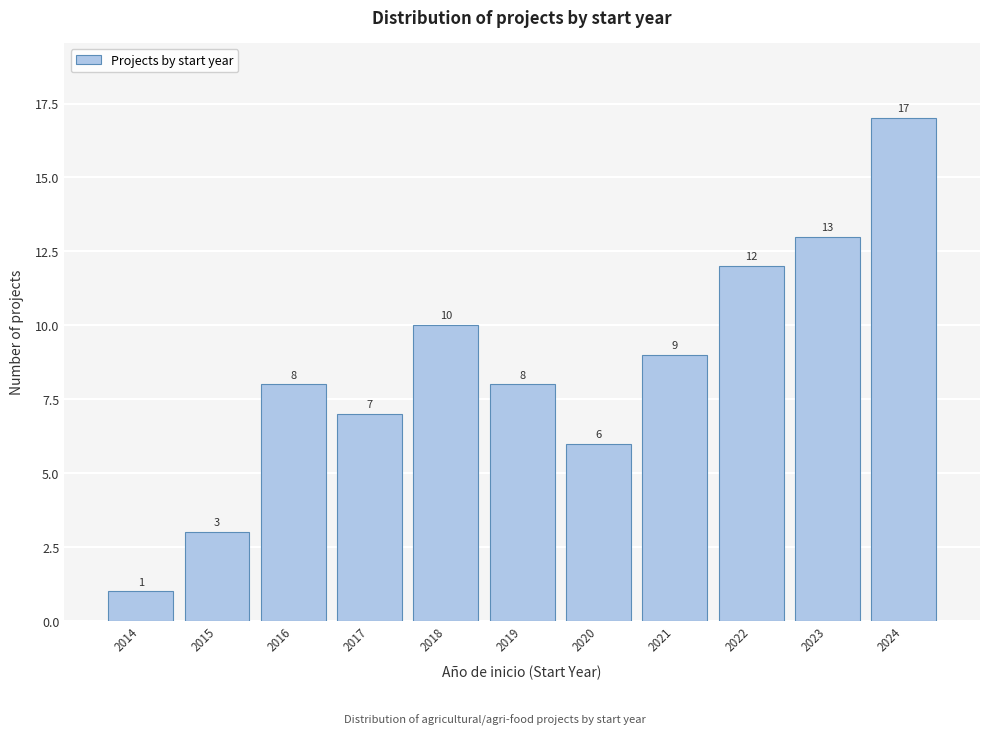

Reading left to right, list every bar in this chart as the range it spans on the x-axis followed by its height.

2013.5 to 2014.5: 1
2014.5 to 2015.5: 3
2015.5 to 2016.5: 8
2016.5 to 2017.5: 7
2017.5 to 2018.5: 10
2018.5 to 2019.5: 8
2019.5 to 2020.5: 6
2020.5 to 2021.5: 9
2021.5 to 2022.5: 12
2022.5 to 2023.5: 13
2023.5 to 2024.5: 17